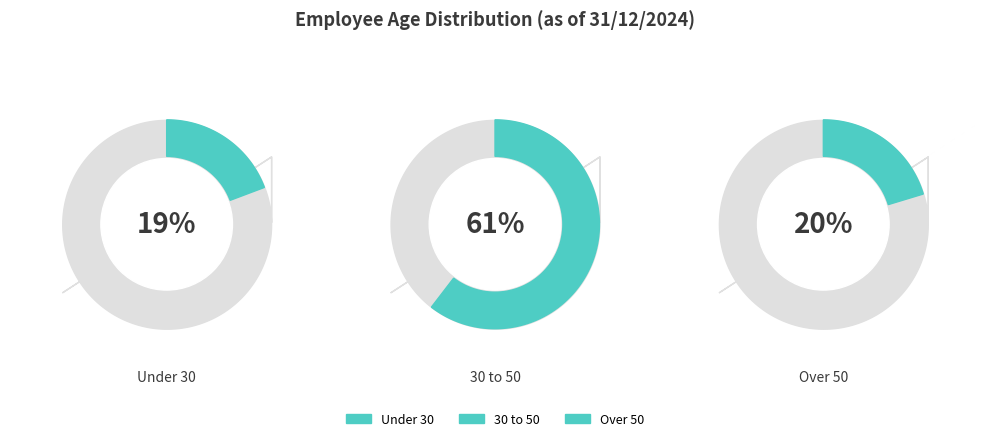

What is the smallest slice in the pie chart?

Employees under 30 years of age